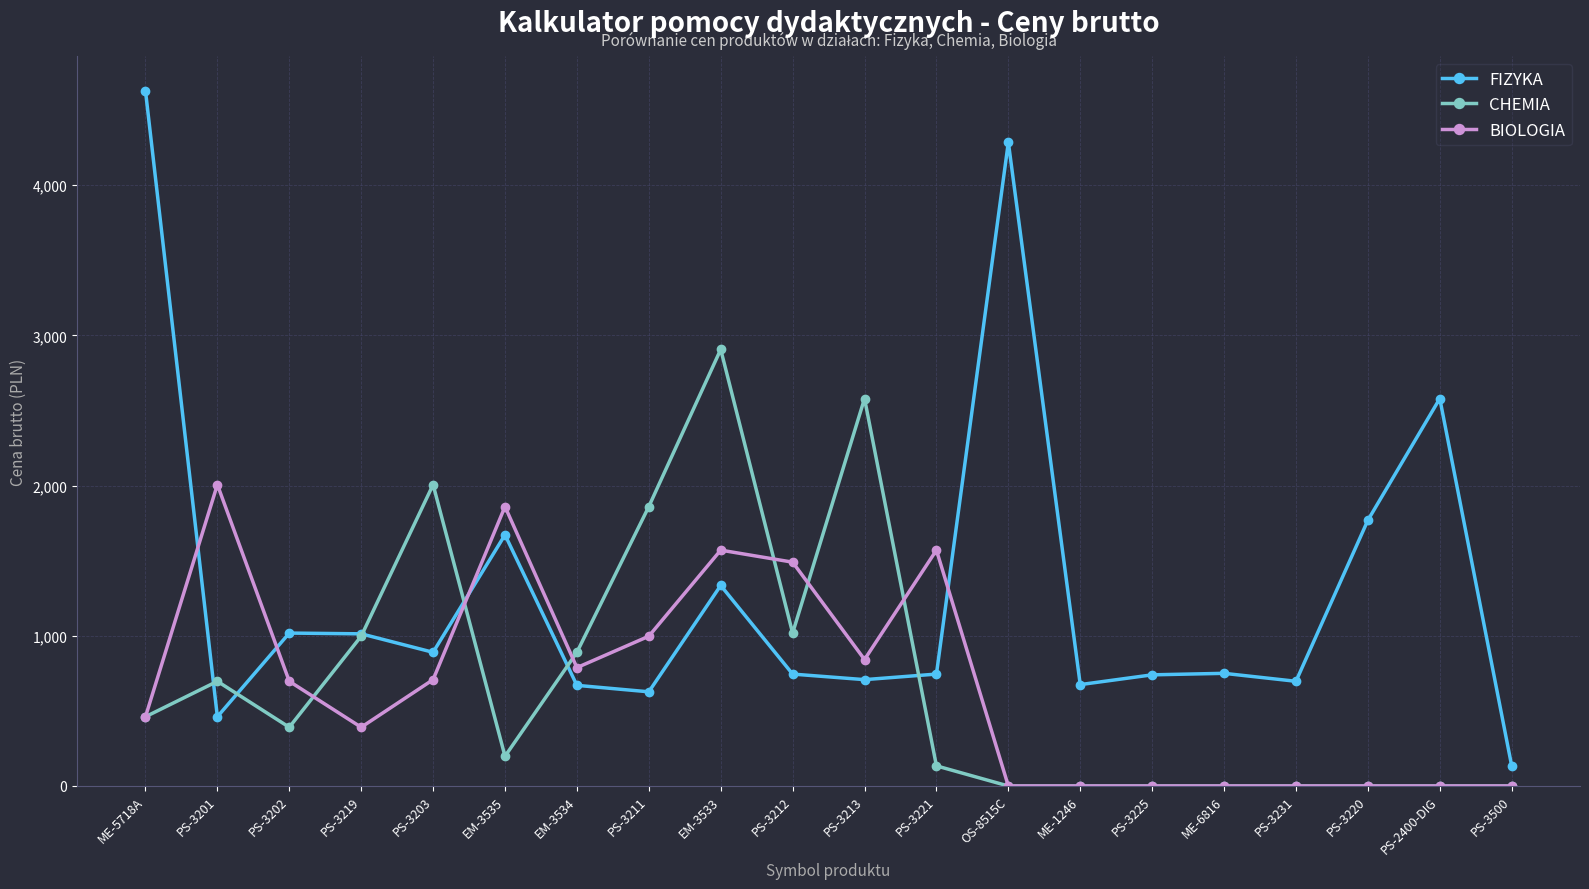

What is the minimum value for FIZYKA?

134